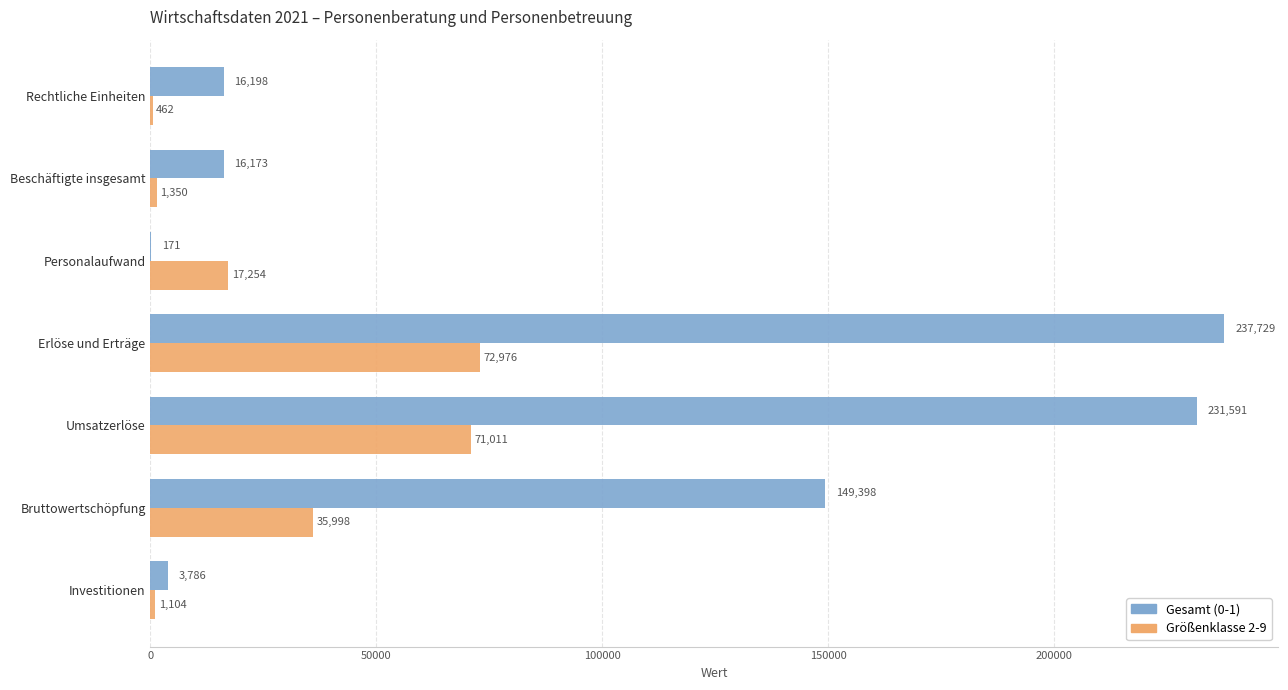

What is the greatest value displayed?

237729